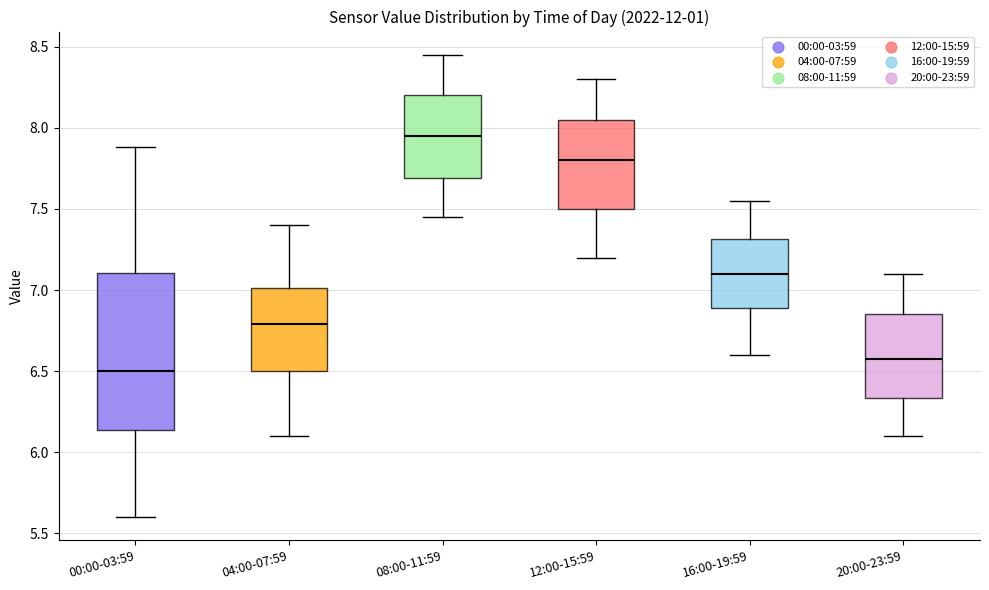

Reading left to right, read every box against the y-axis: the position of its median line, the range the box covers, and the ends of its whiskers. The values are not printed on the chart, so give them approximately, as read against the axis.

00:00-03:59: median 6.50, box 6.15 to 7.10, whiskers 5.60 to 7.90
04:00-07:59: median 6.80, box 6.50 to 7.00, whiskers 6.10 to 7.40
08:00-11:59: median 7.95, box 7.70 to 8.20, whiskers 7.45 to 8.45
12:00-15:59: median 7.80, box 7.50 to 8.05, whiskers 7.20 to 8.30
16:00-19:59: median 7.10, box 6.90 to 7.30, whiskers 6.60 to 7.55
20:00-23:59: median 6.60, box 6.35 to 6.85, whiskers 6.10 to 7.10